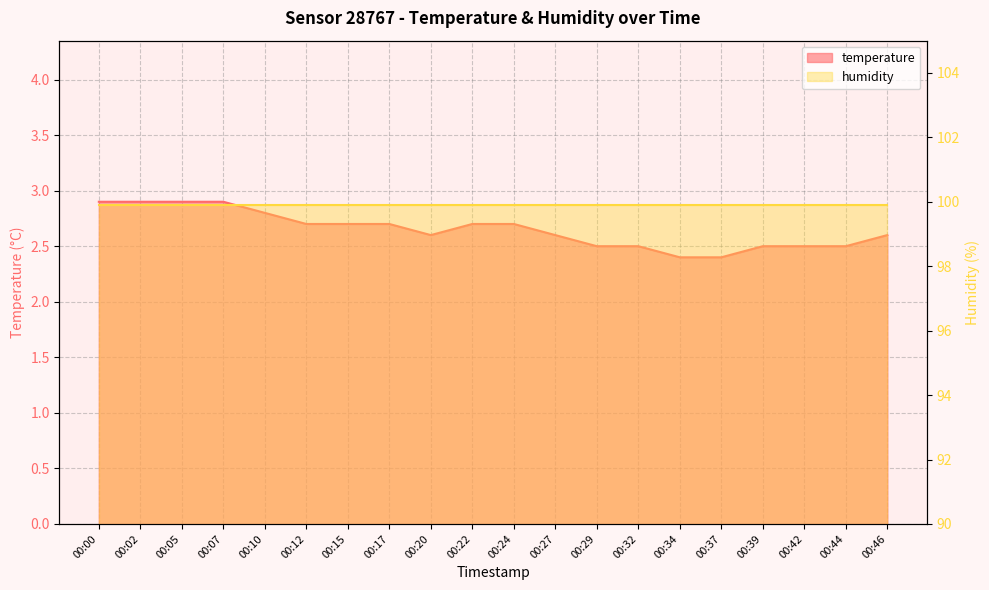

Where is the data nearest to the value 2?

00:34